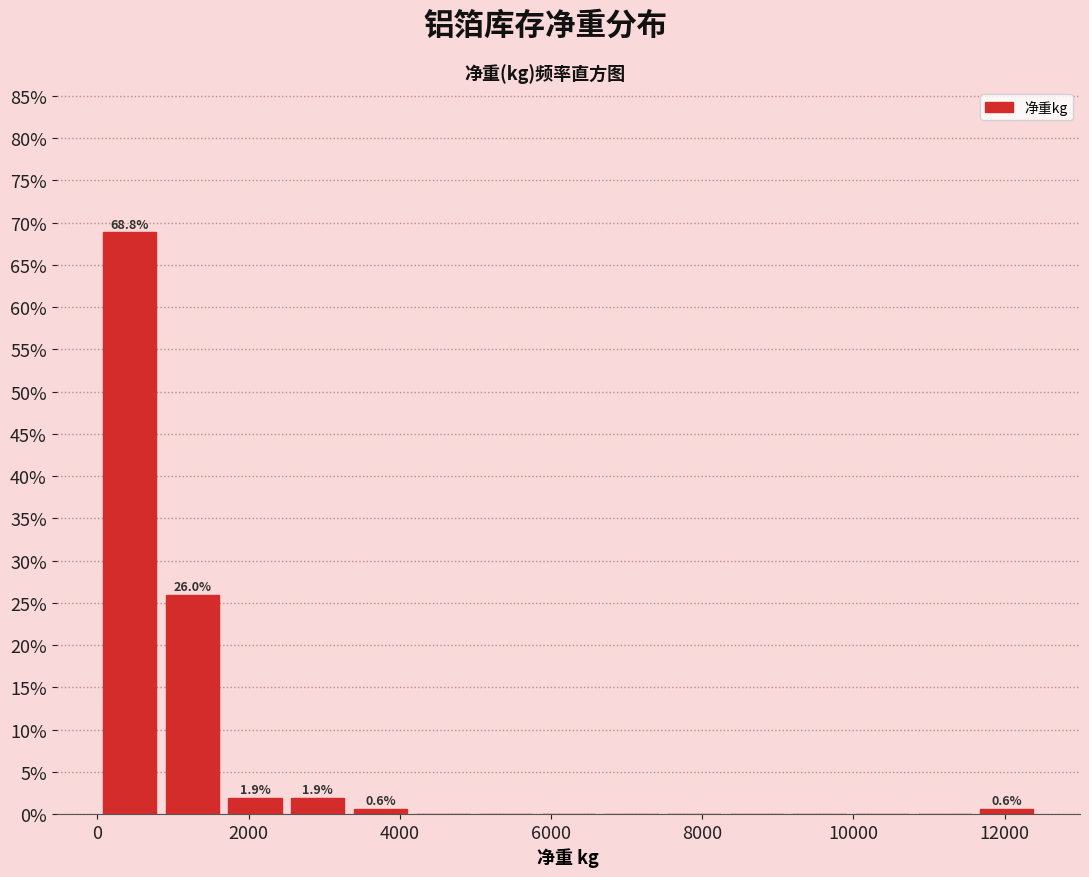

Which range on the x-axis has the tallest bar?

0 to 800